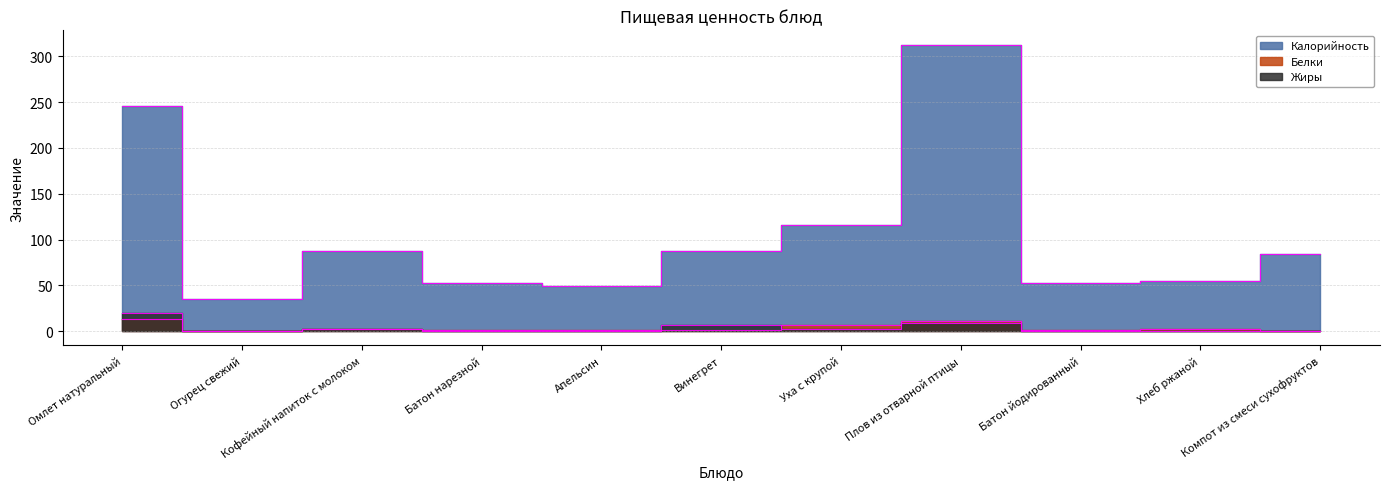

What are all the series names shown in the legend?

Калорийность, Белки, Жиры